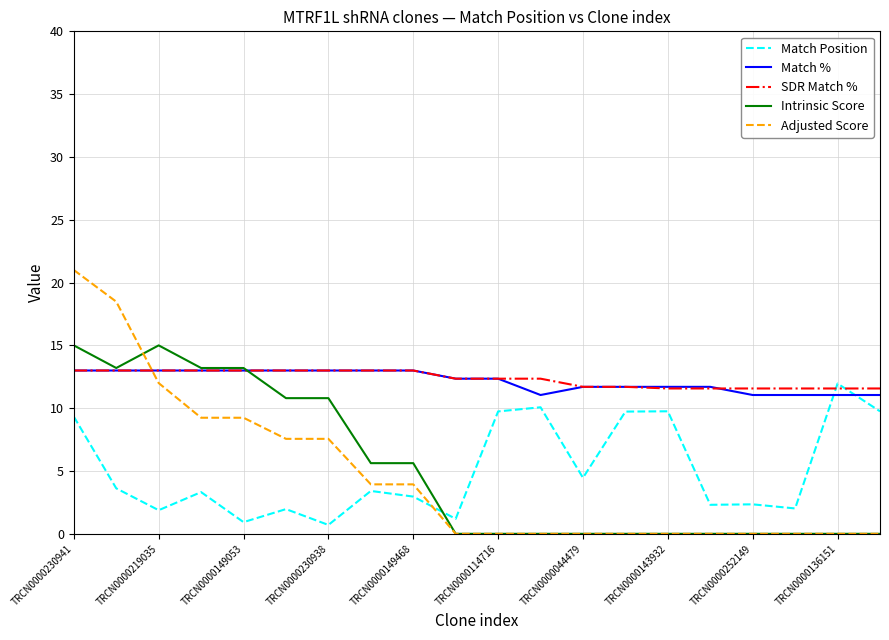

How many intersections are there between Intrinsic Score and Match Position?

1